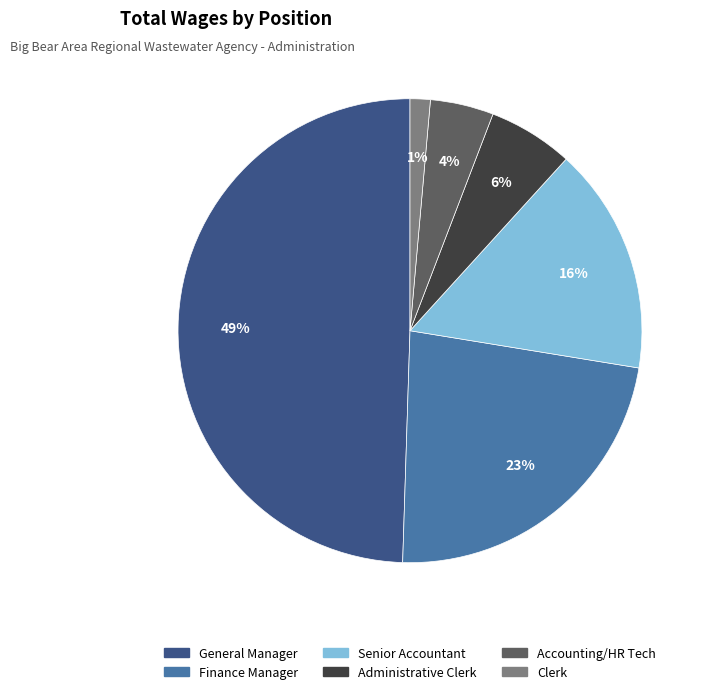

The Senior Accountant slice represents 3% of the pie. True or false?

False